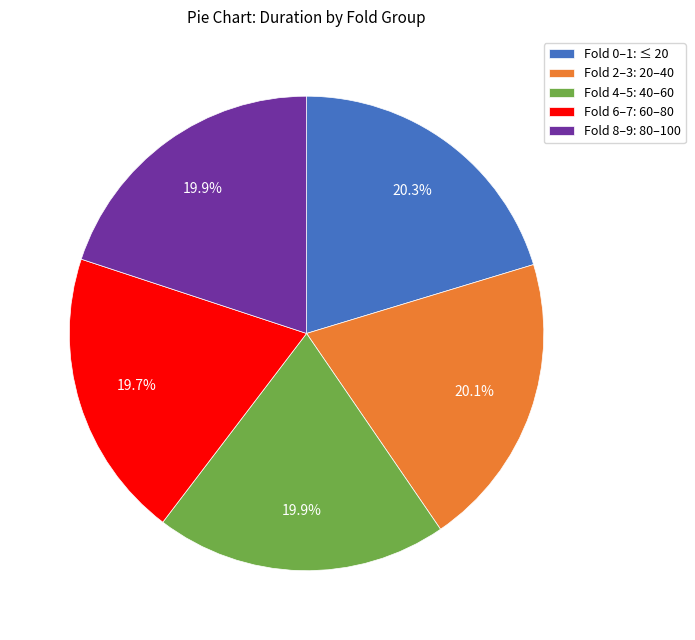

Combined, do Fold 6–7: 60–80 and Fold 2–3: 20–40 account for over 50%?

No